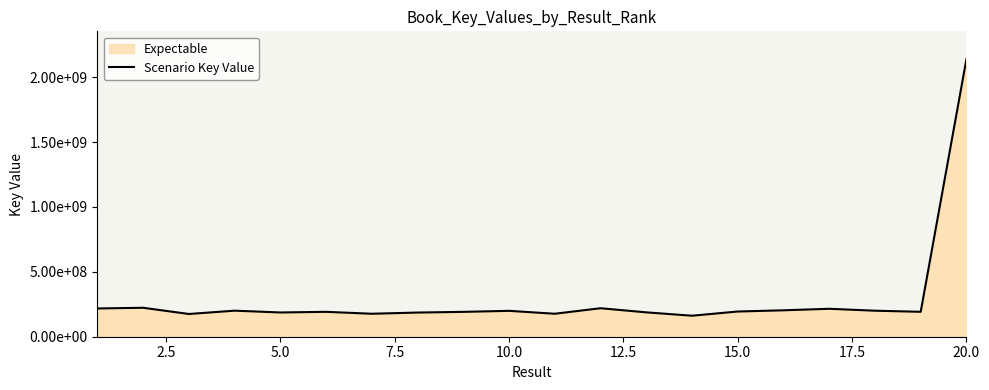

How many lines are shown in the chart?

1